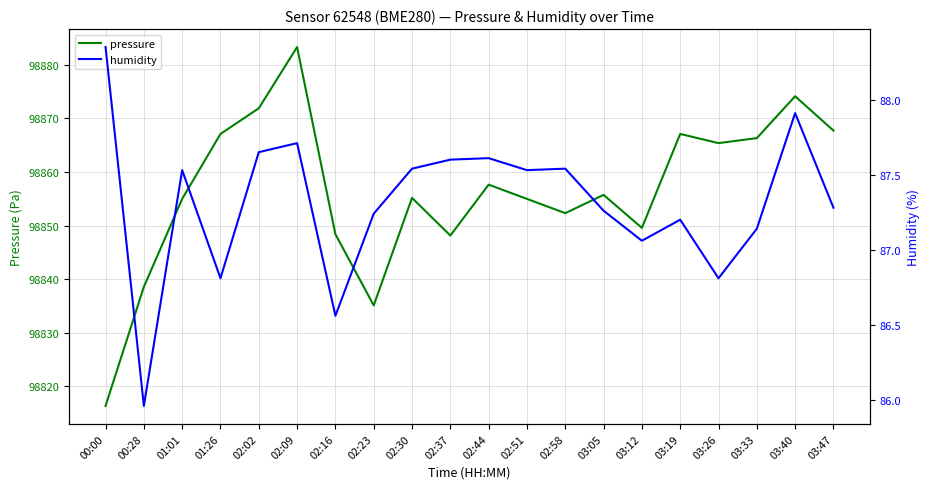

How many data points in humidity are above 87?

16